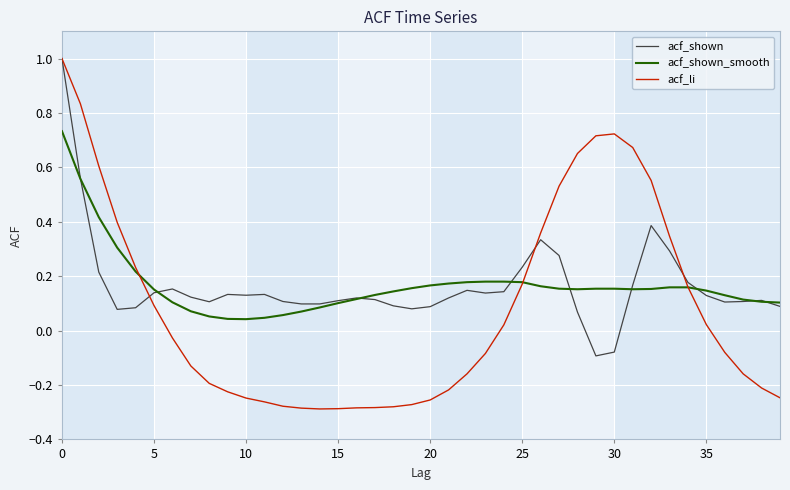

What is the maximum value shown in the chart?

1.0